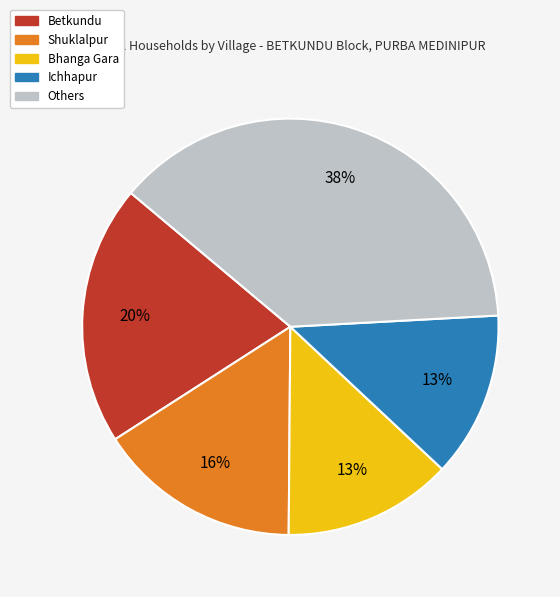

To the nearest percent, what is the difference between the largest and smallest slice percentages?

25%